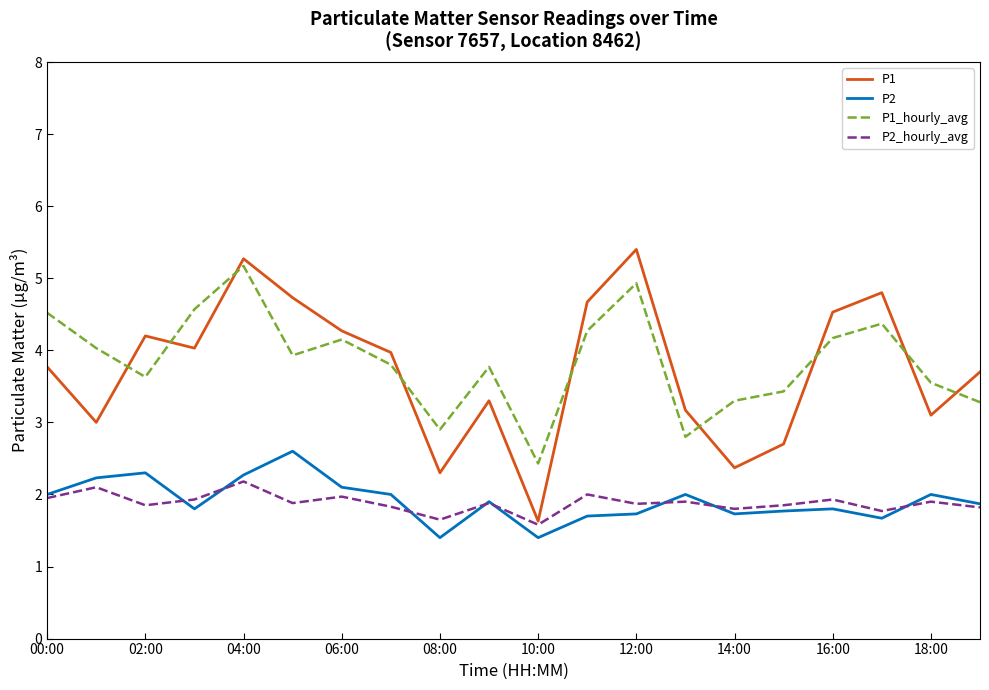

How many distinct data groups are displayed?

4